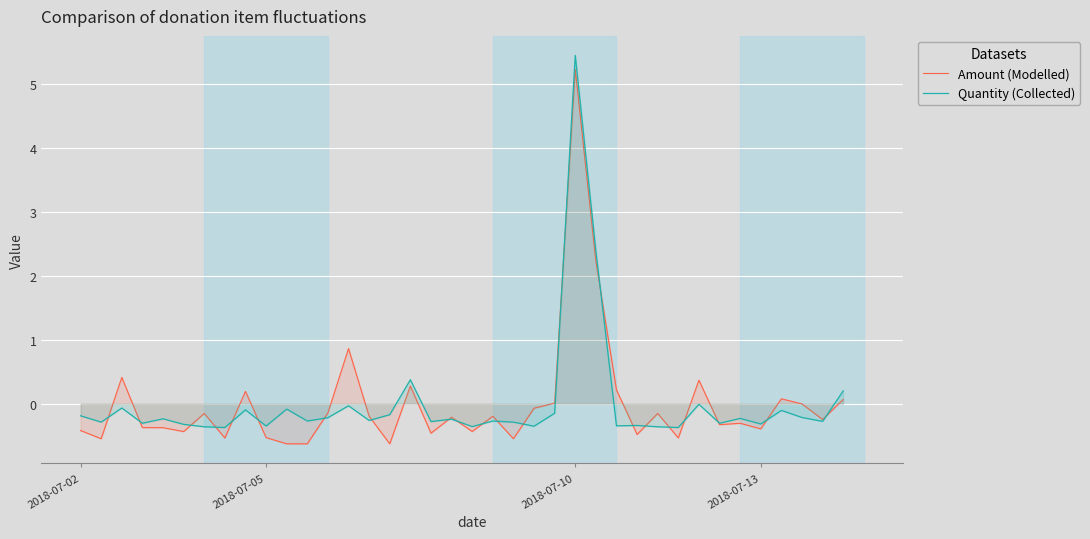

At which category is the sum across all series the highest?

2018-07-10